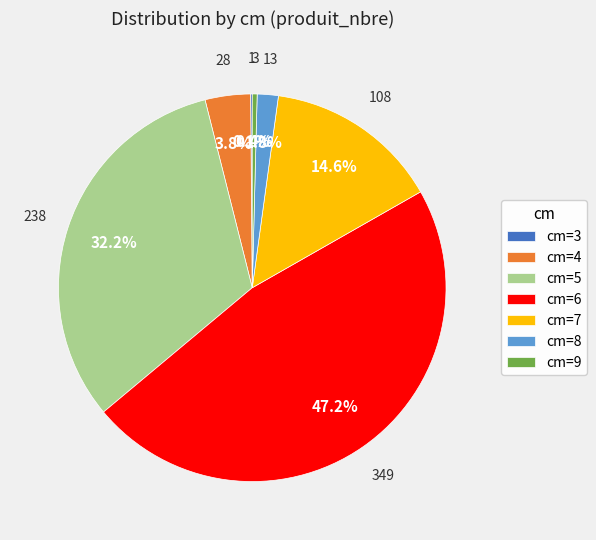

Which slice is the largest?

cm=6